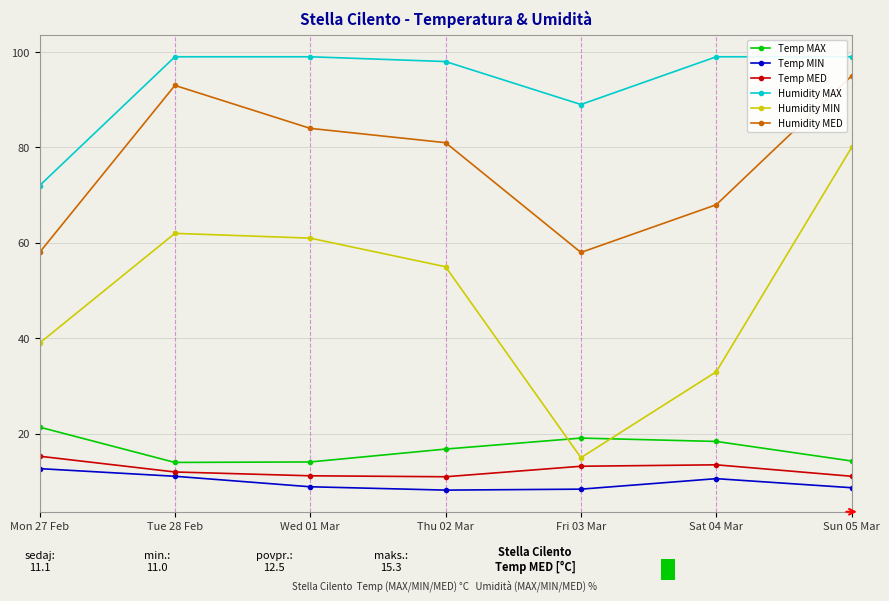

What is the minimum value shown in the chart?

8.2